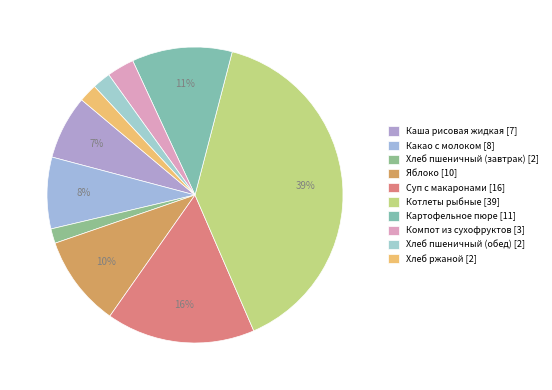

What is the largest slice in the pie chart?

Котлеты рыбные